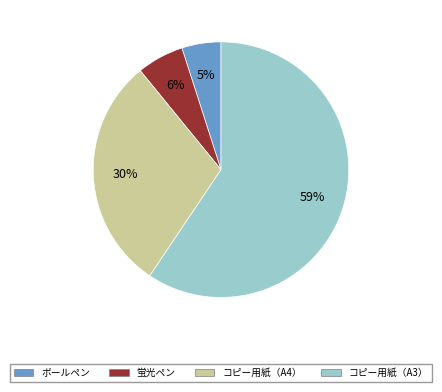

Is it true that 蛍光ペン is 6% of the pie?

True